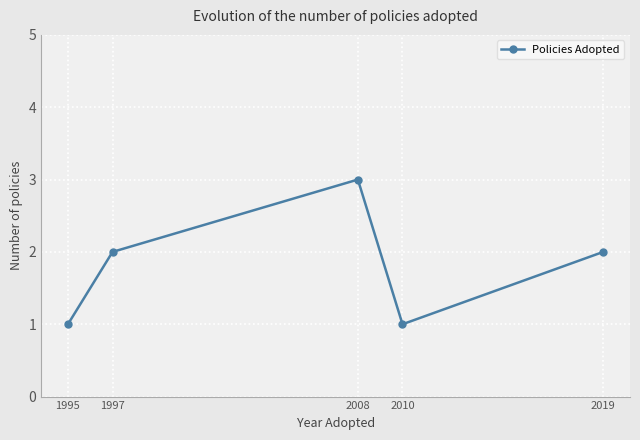

What value does the data have at 2008?

3